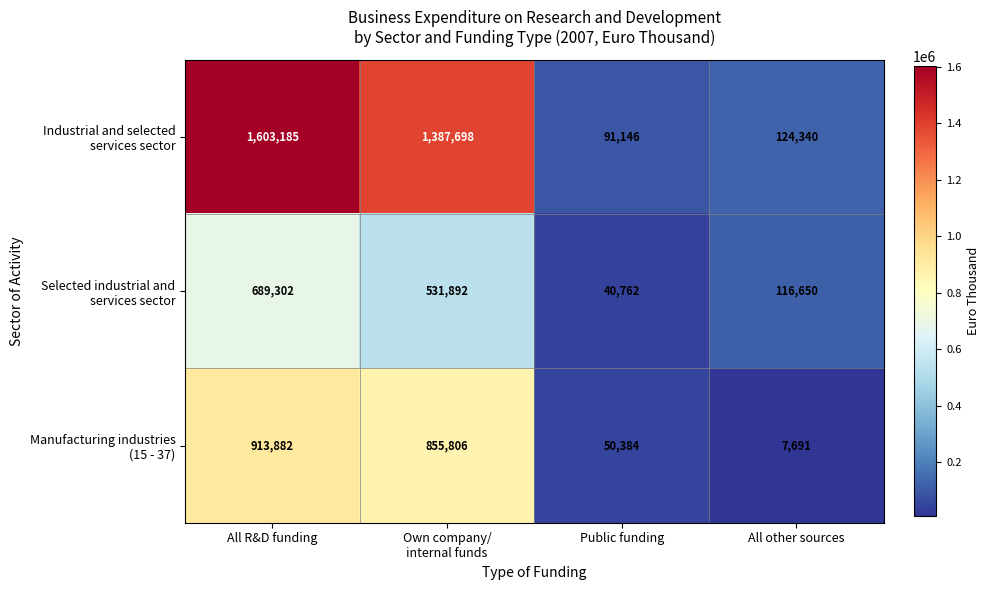

At which category is the sum across all series the highest?

All R&D funding